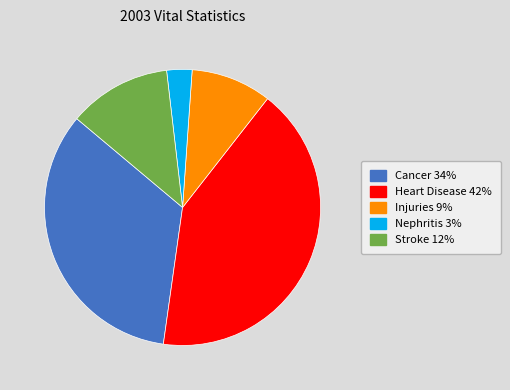

The Nephritis slice represents 11% of the pie. True or false?

False